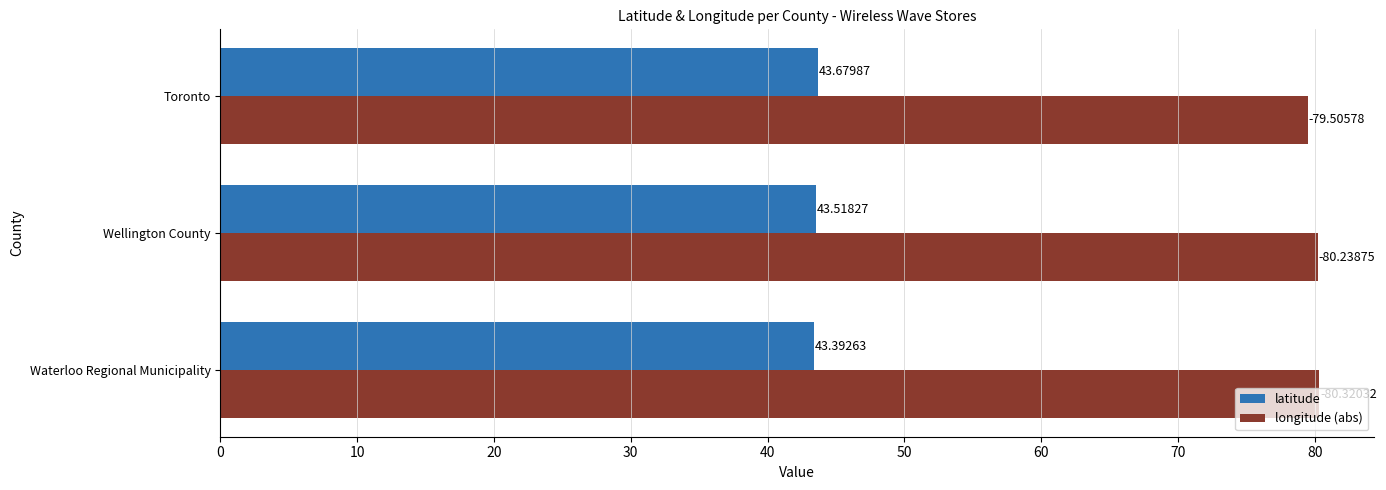

At which label does latitude reach its peak?

Toronto